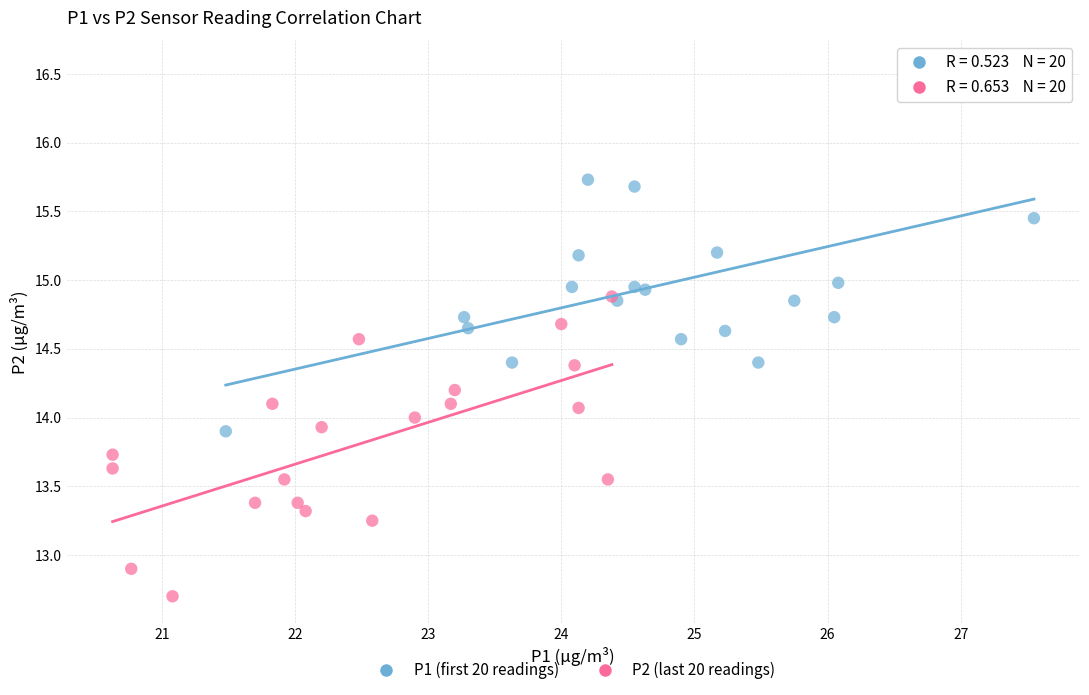

Which series reaches the minimum Y coordinate?

P2 (last 20 readings)